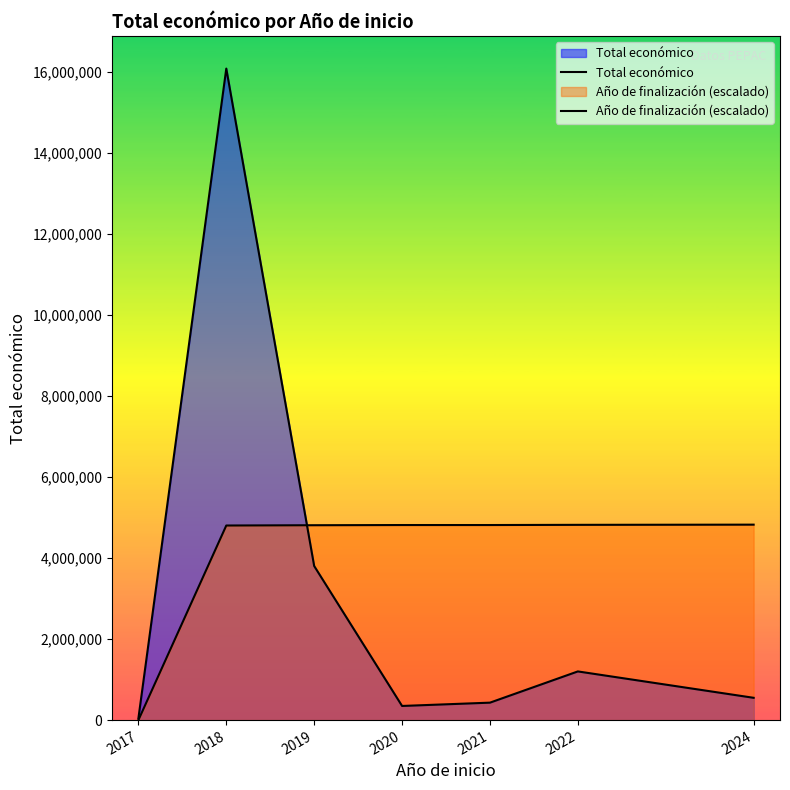

Which series has the largest total across all categories?

Año de finalización (escalado)